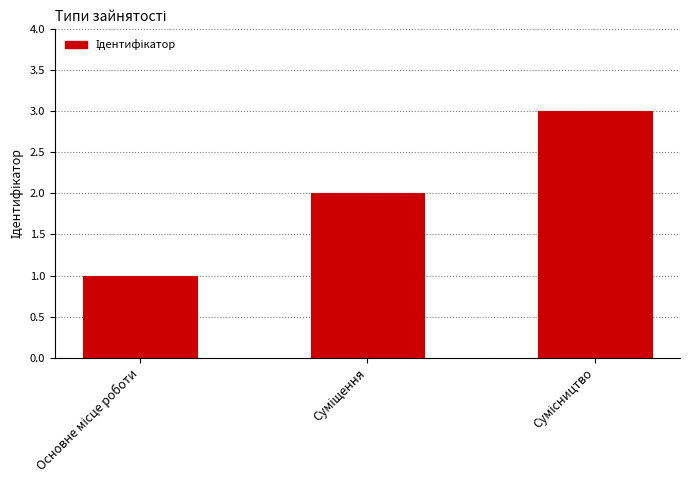

What is the greatest value displayed?

3